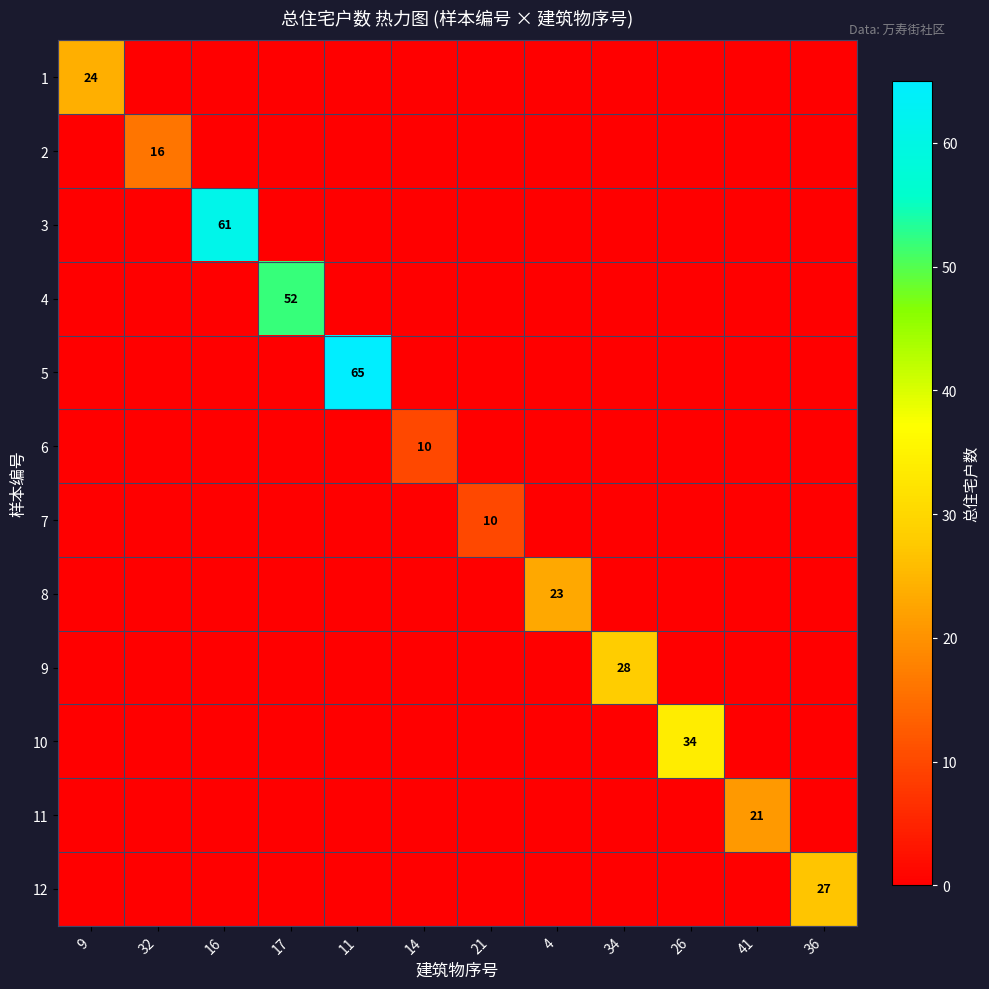

At how many categories does at least one series exceed 8?

12